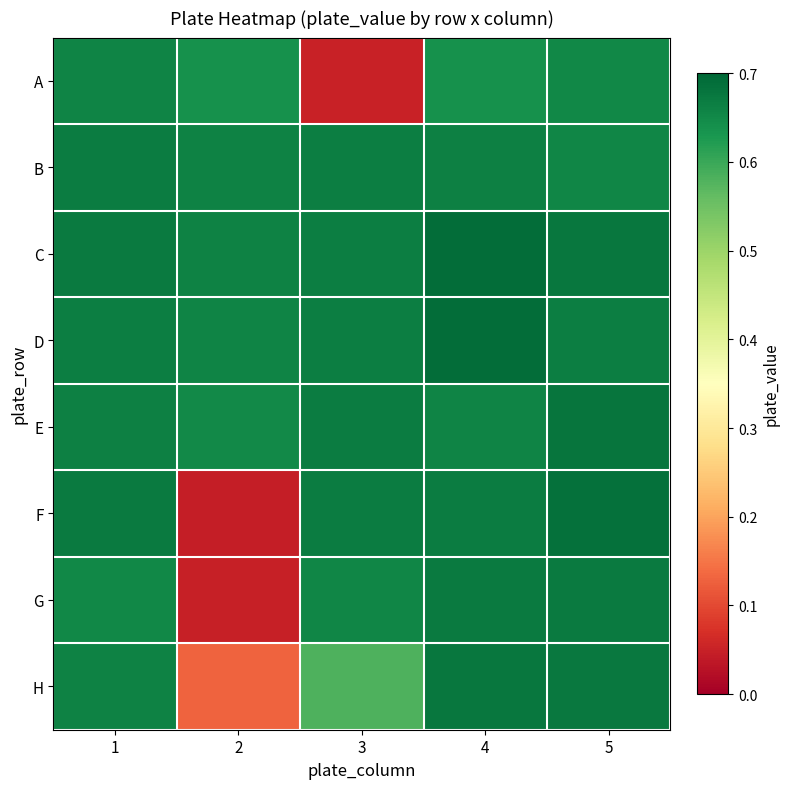

Reading left to right, list all the values displayed in this chart.

A: 1=0.7	2=0.6	3=0.1	4=0.6	5=0.7
B: 1=0.7	2=0.7	3=0.7	4=0.7	5=0.7
C: 1=0.7	2=0.7	3=0.7	4=0.7	5=0.7
D: 1=0.7	2=0.7	3=0.7	4=0.7	5=0.7
E: 1=0.7	2=0.6	3=0.7	4=0.7	5=0.7
F: 1=0.7	2=0.0	3=0.7	4=0.7	5=0.7
G: 1=0.7	2=0.0	3=0.7	4=0.7	5=0.7
H: 1=0.7	2=0.1	3=0.6	4=0.7	5=0.7